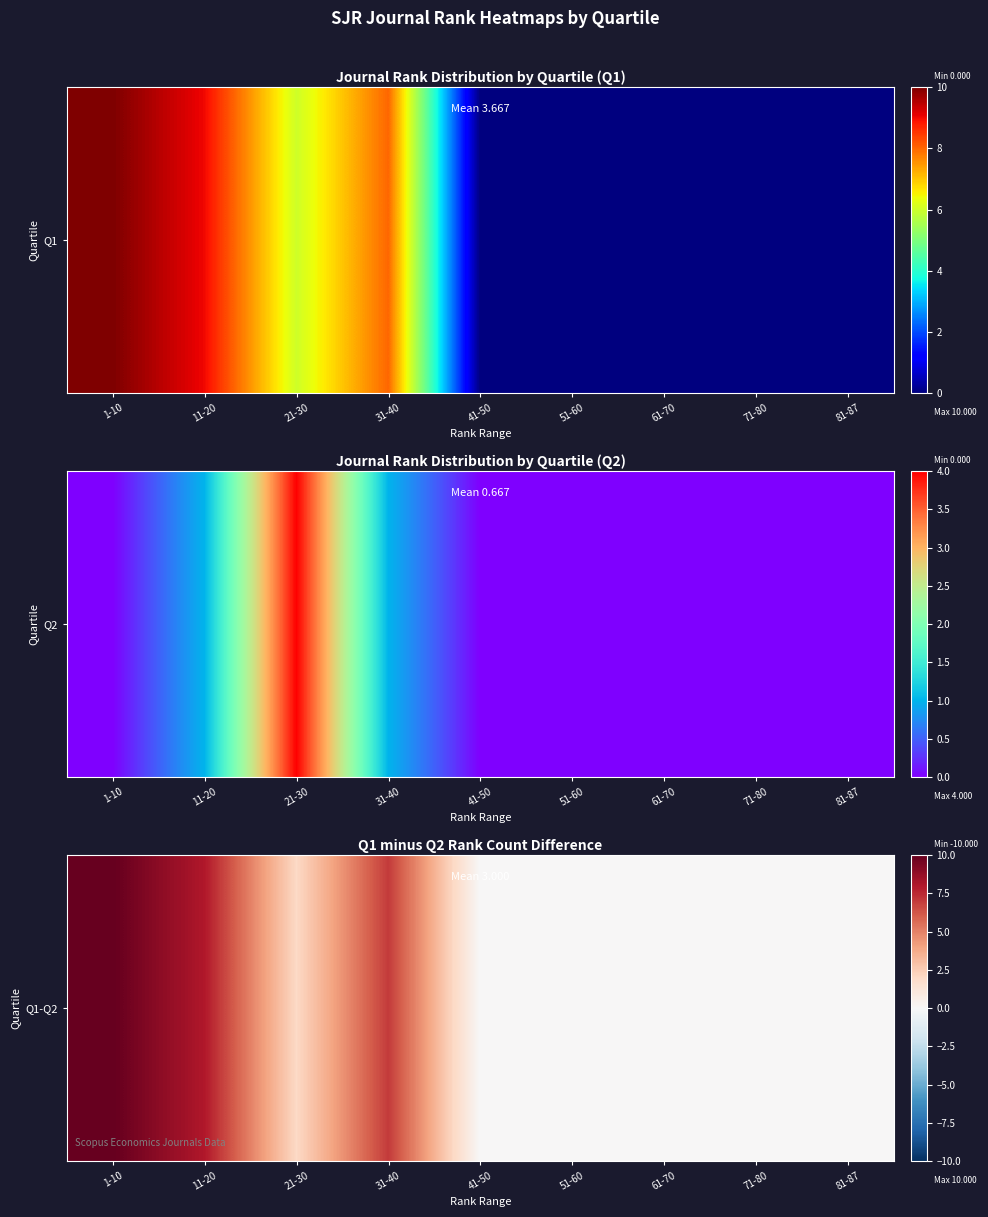

What is the greatest value displayed?

10